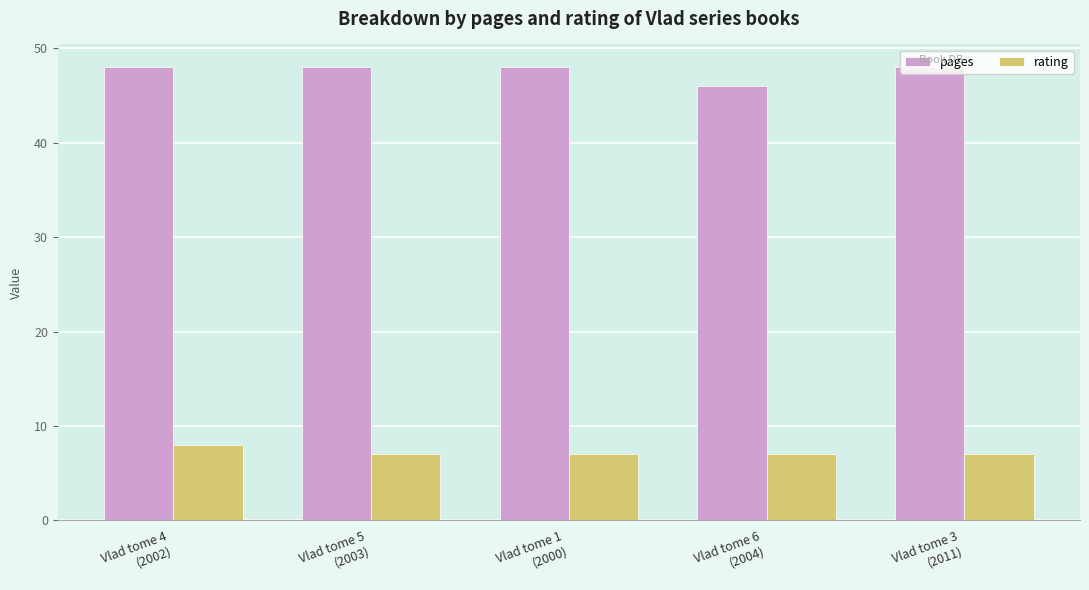

Rank the series by their average value, from highest to lowest.

pages, rating